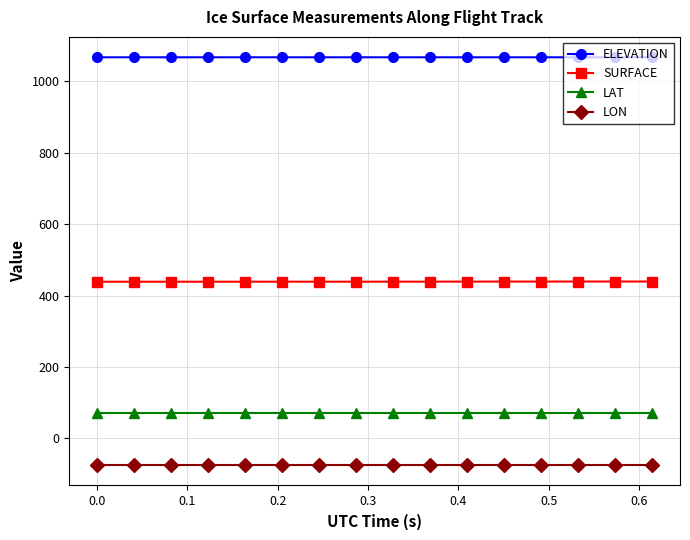

True or false: LAT and ELEVATION cross at least once.

False